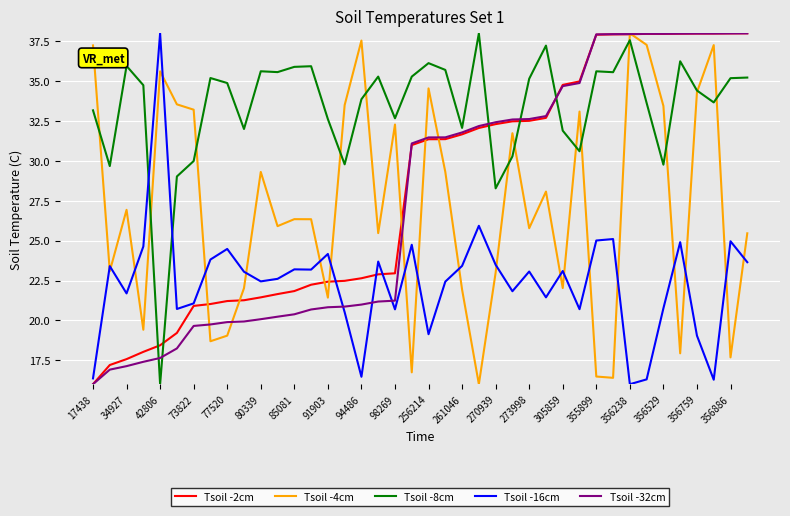

What are all the series names shown in the legend?

Tsoil -2cm, Tsoil -4cm, Tsoil -8cm, Tsoil -16cm, Tsoil -32cm